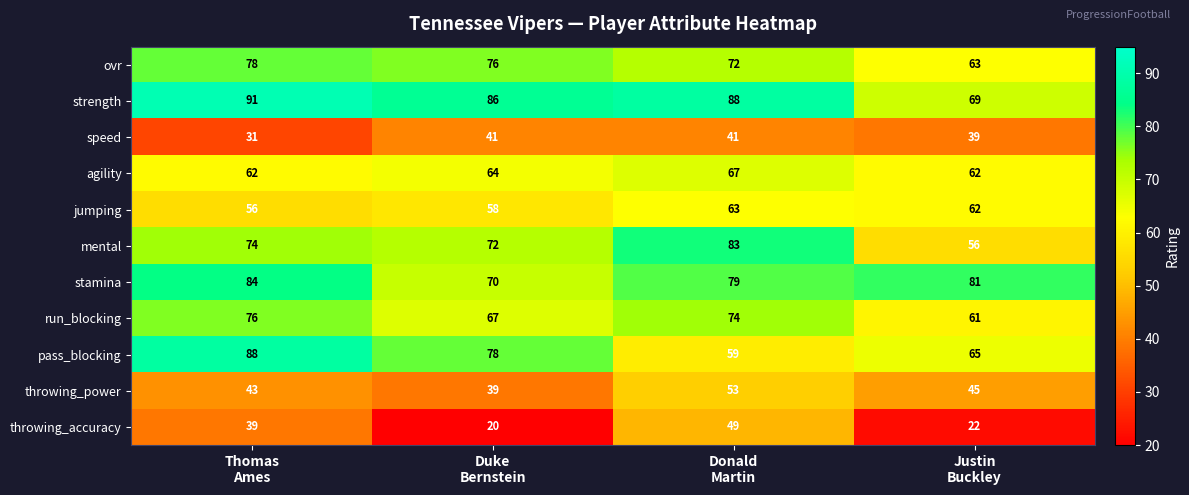

What is the smallest value displayed?

20